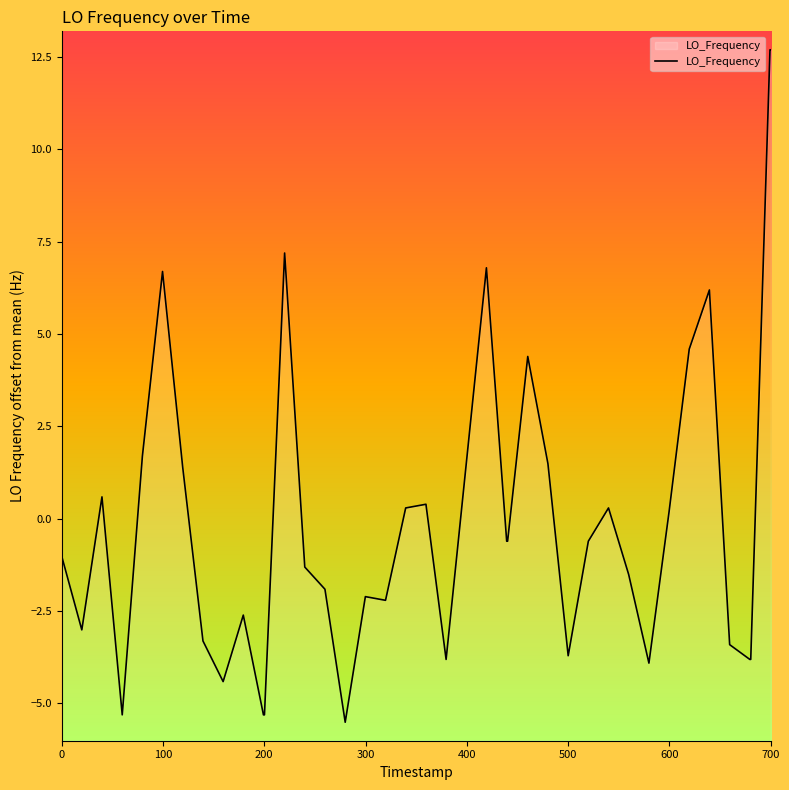

How many lines are shown in the chart?

1